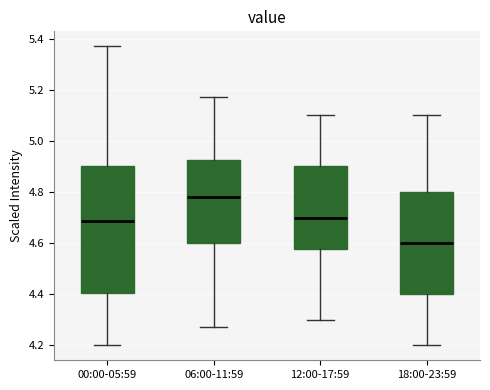

Which box's median line is the lowest?

18:00-23:59